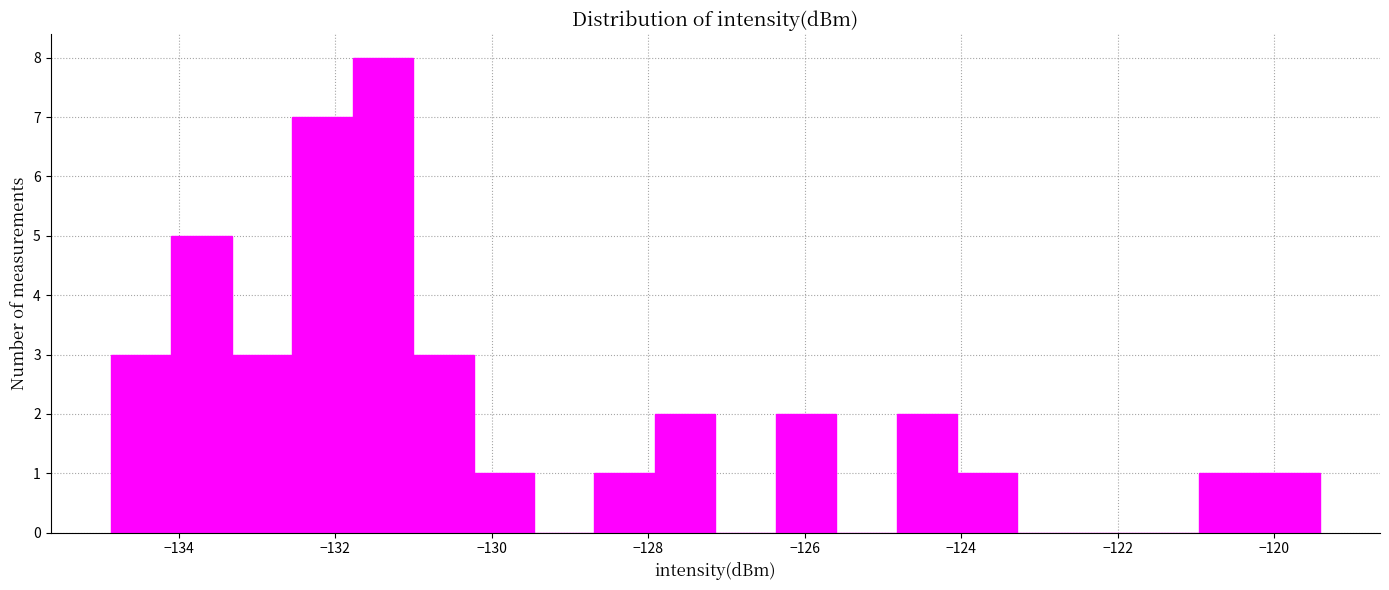

Read against the x-axis, roughly where is the centre of the tallest bar?

-131.4